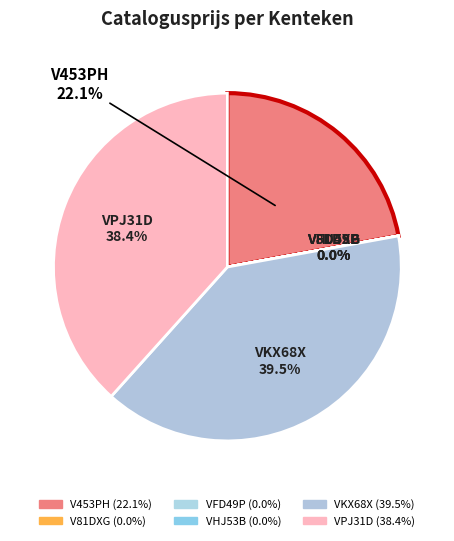

What is the largest slice in the pie chart?

VKX68X